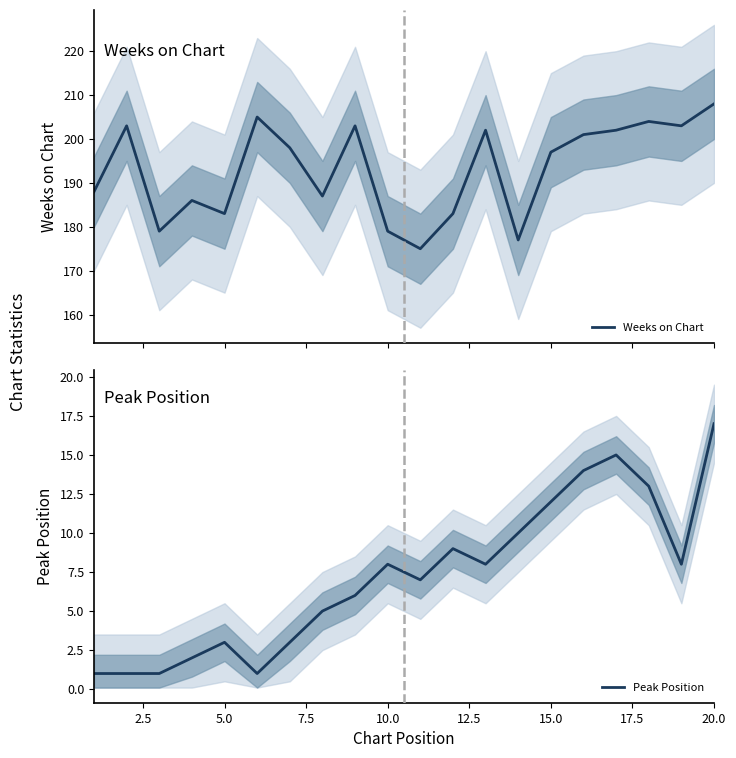

In Weeks on Chart, how many points are higher than both neighbors (excluding endpoints)?

6